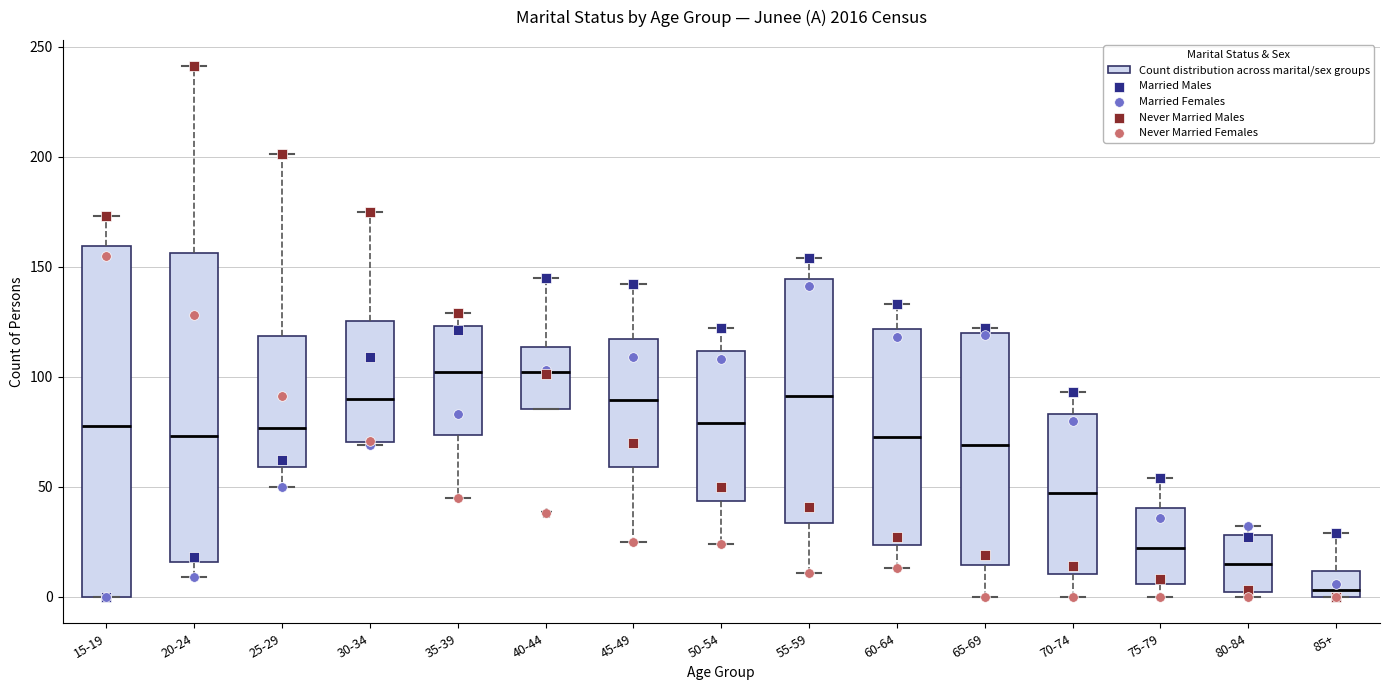

Which box's median line is the lowest?

85+